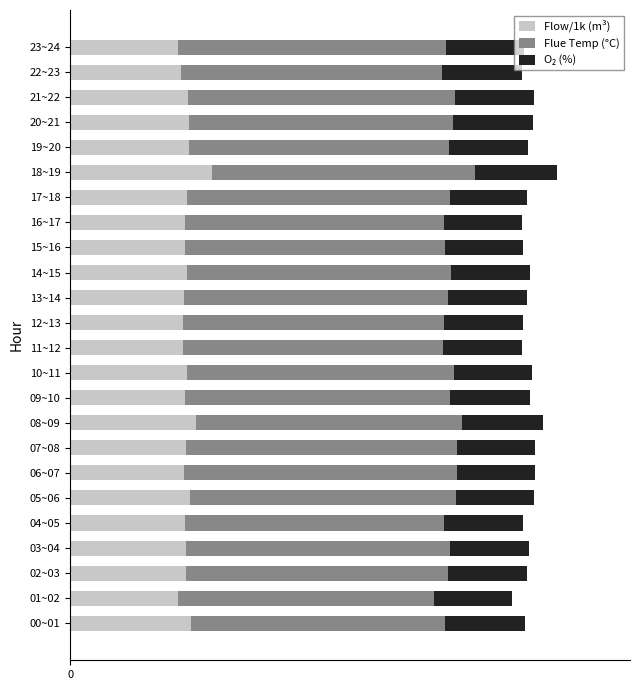

What is the value of the Flue Temp (°C) bar at the 2nd from the left?

50.7